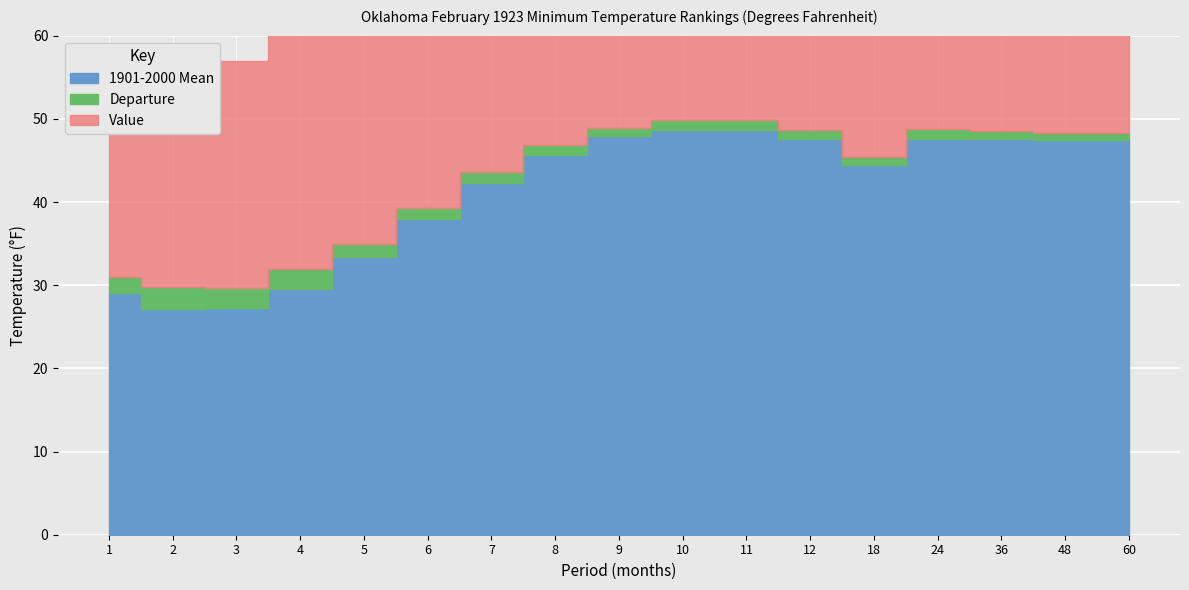

What is the minimum value for Departure?

0.8